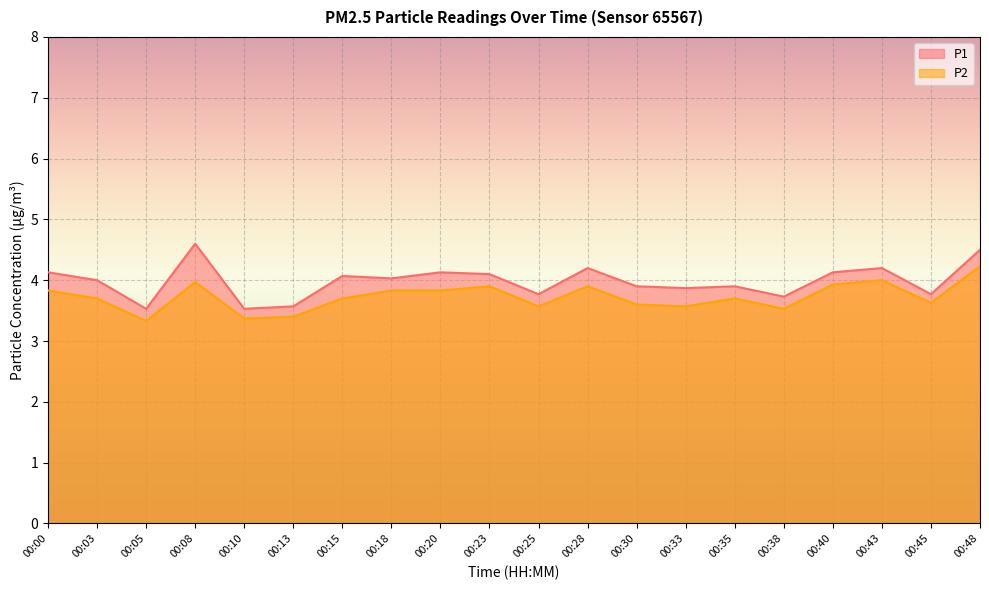

List the series in order of their peak value, highest first.

P1, P2